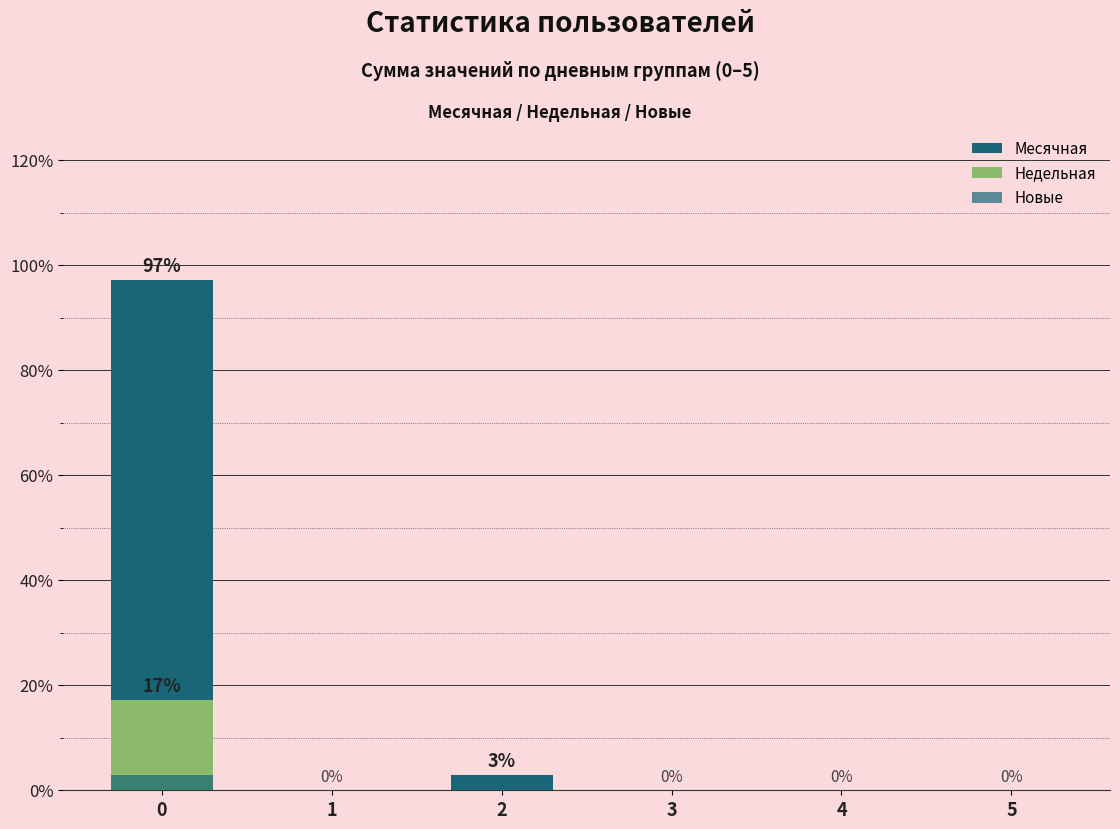

List the labels in order of Новые value, smallest first.

1, 2, 3, 4, 5, 0